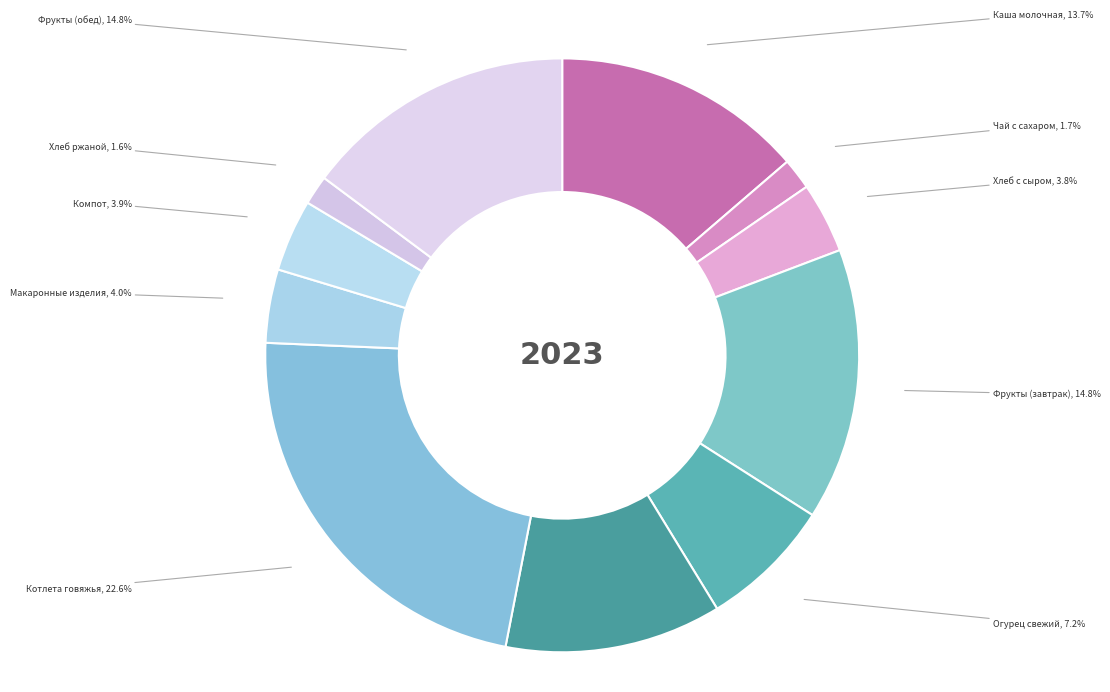

To the nearest percent, what is the average slice percentage?

9%